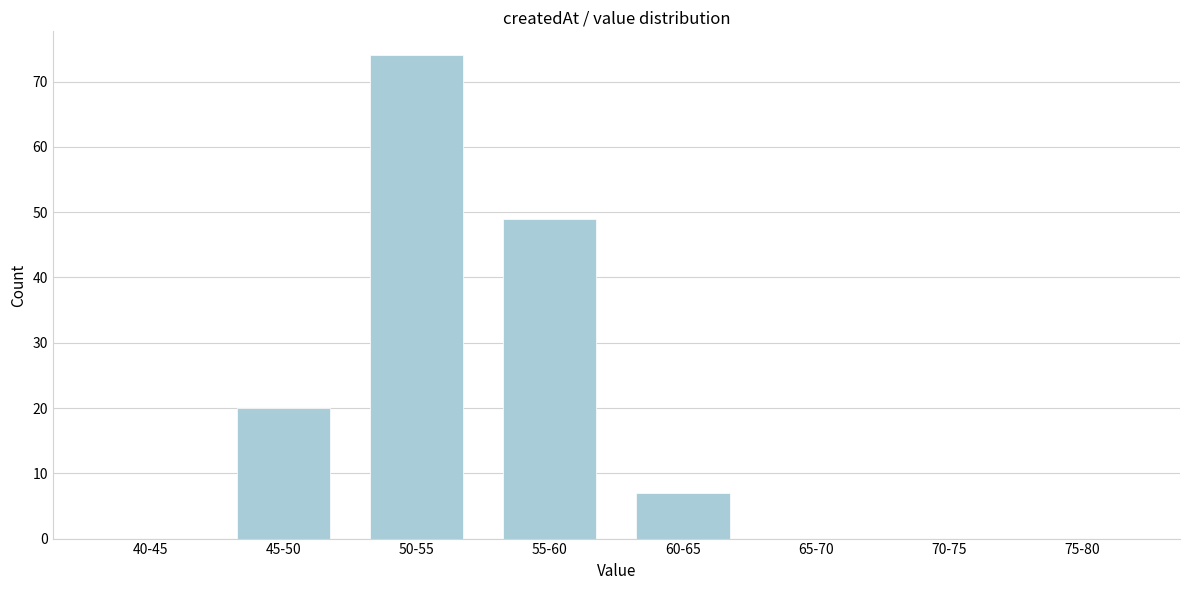

Reading left to right, extract all data points from this chart.

40-45=0	45-50=20	50-55=74	55-60=49	60-65=7	65-70=0	70-75=0	75-80=0